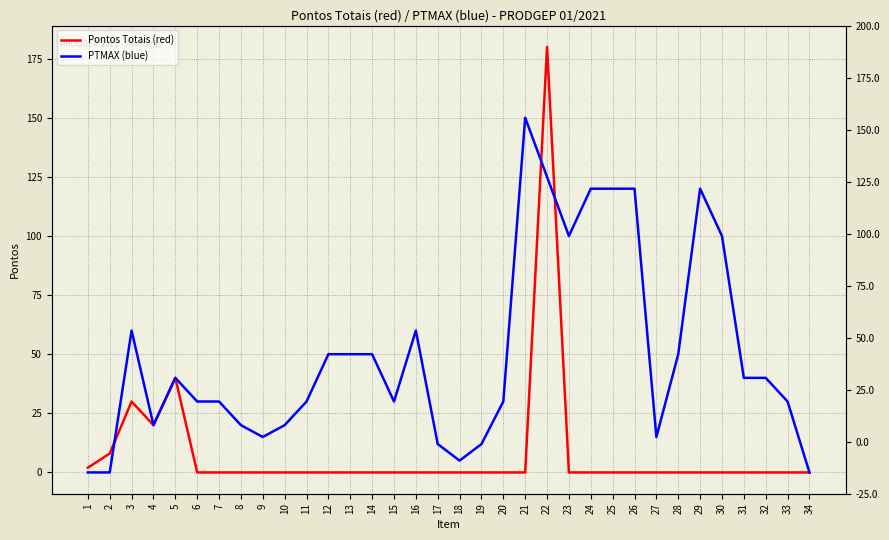

Reading left to right, transcribe all the data shown in this chart.

Pontos Totais (red): 2	8	30	20	40	0	0	0	0	0	0	0	0	0	0	0	0	0	0	0	0	180	0	0	0	0	0	0	0	0	0	0	0	0
PTMAX (blue): 0	0	60	20	40	30	30	20	15	20	30	50	50	50	30	60	12	5	12	30	150	125	100	120	120	120	15	50	120	100	40	40	30	0